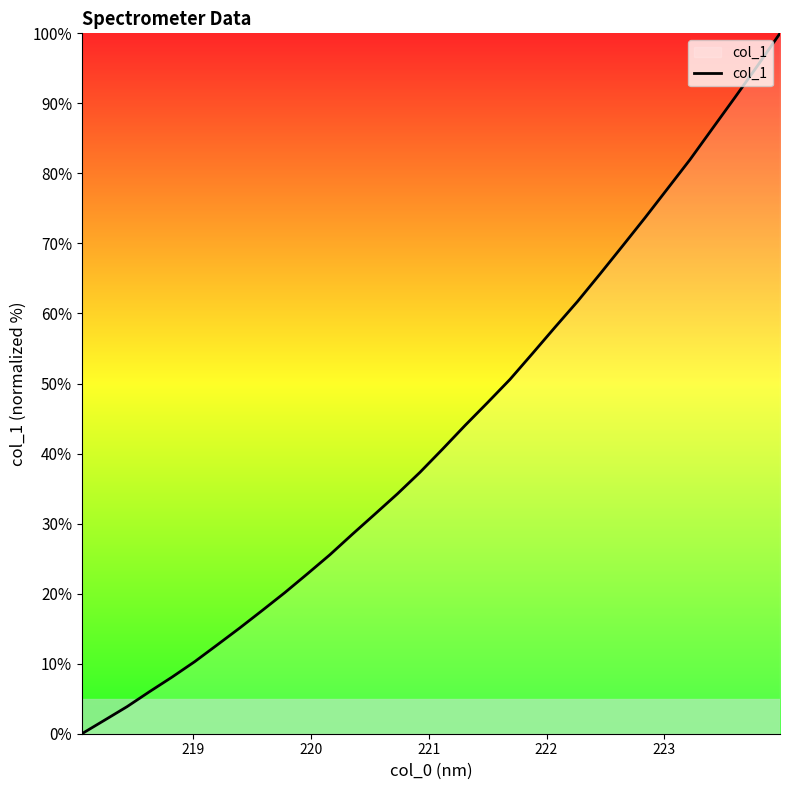

True or false: the data has more than 2 interior local peaks.

False